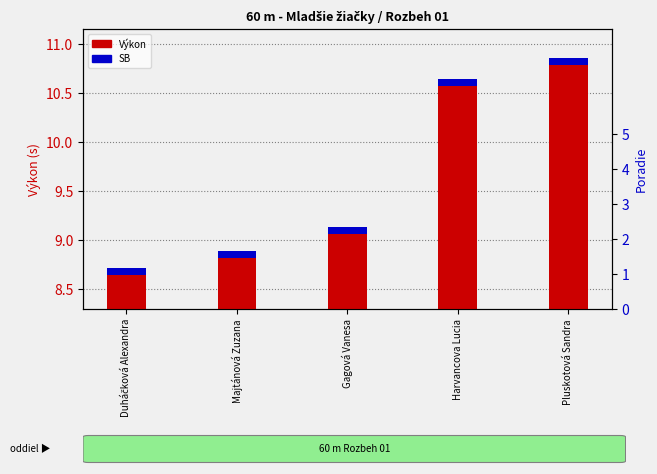

True or false: SB has a value of 0.1 at Duháčková Alexandra.

False